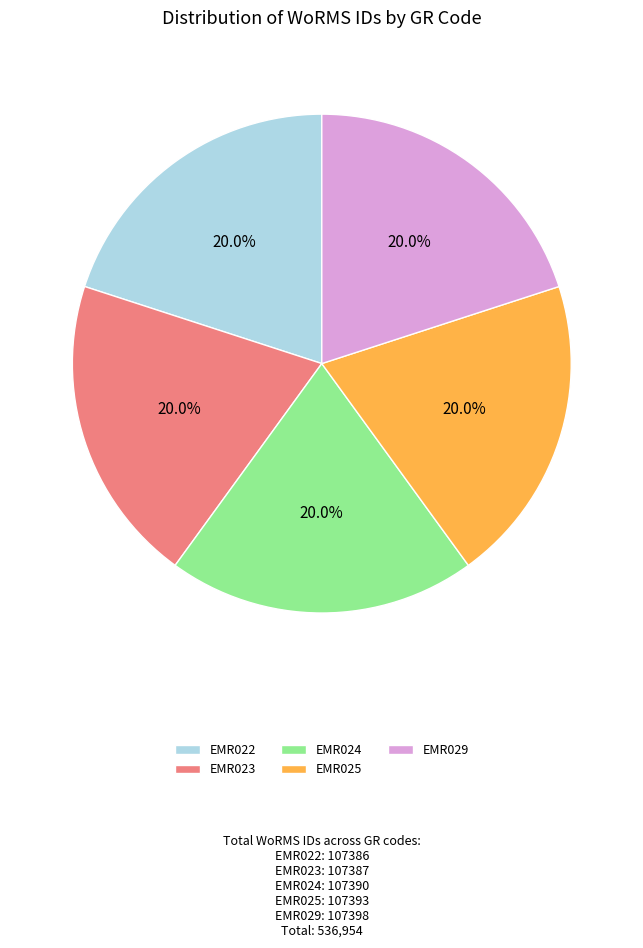

Does EMR022 represent more than half of the total?

No